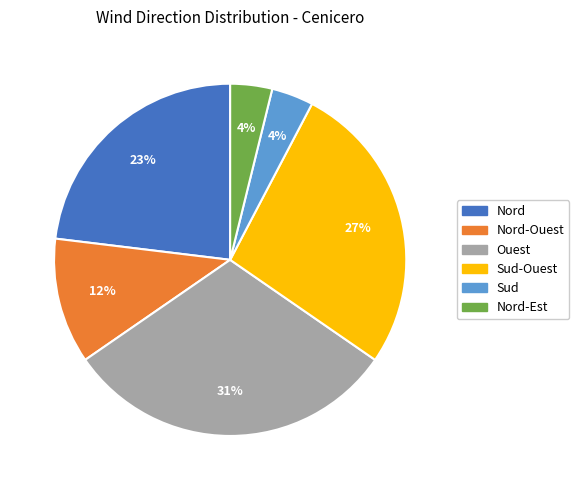

Which slice is the largest?

Ouest